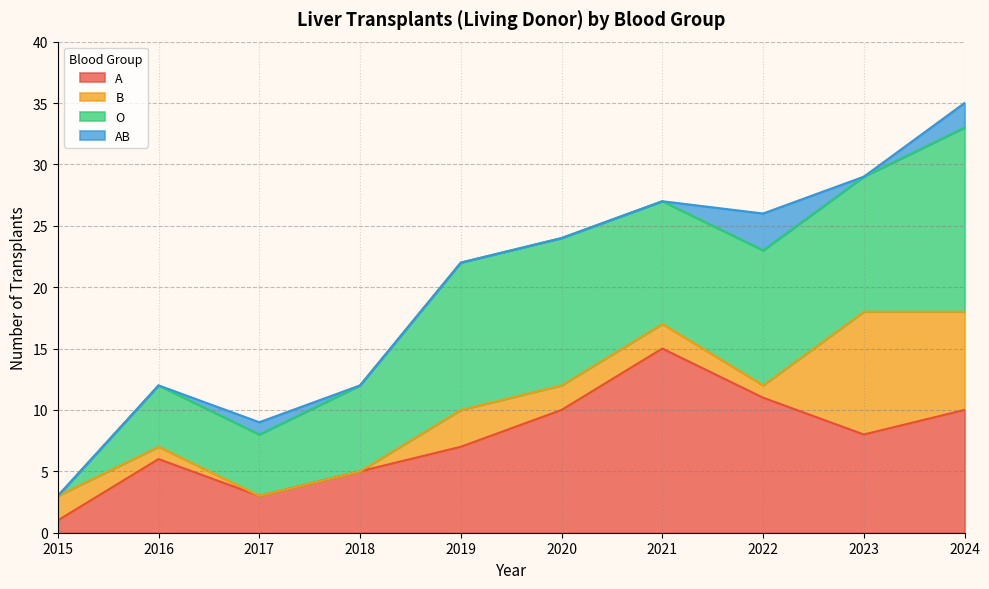

What is the total value across all series at 2016?

12